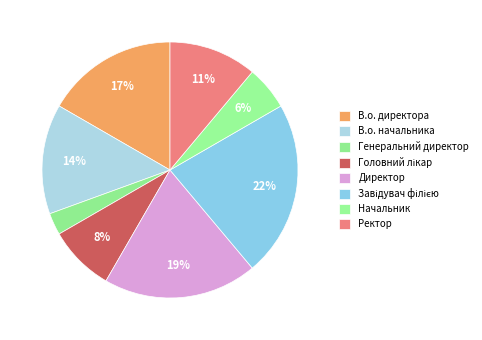

How many segments does this pie chart have?

8